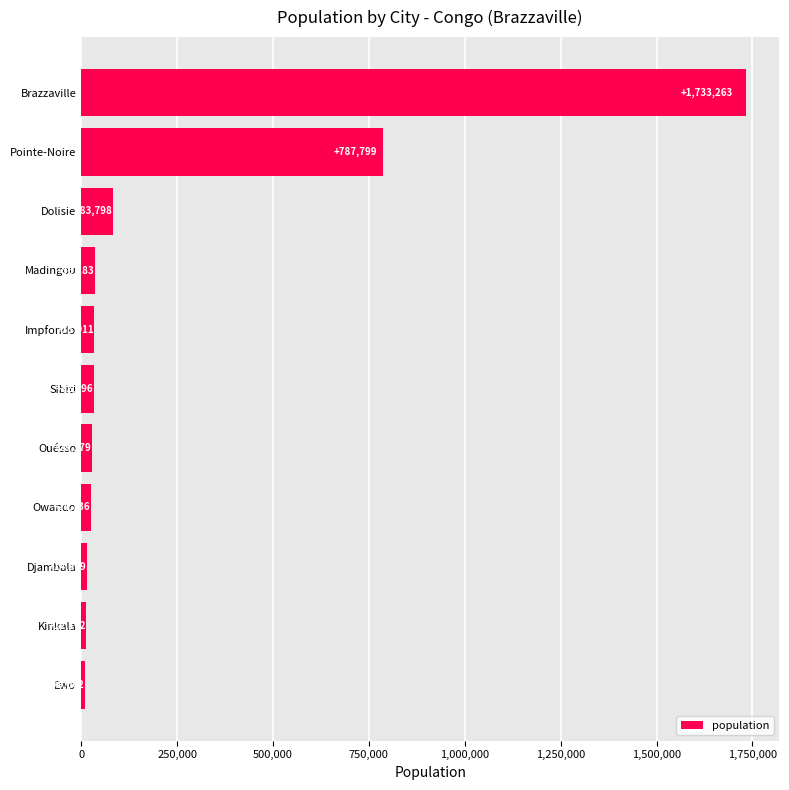

Rank the categories by value from lowest to highest.

Ewo, Kinkala, Djambala, Owando, Ouésso, Sibiti, Impfondo, Madingou, Dolisie, Pointe-Noire, Brazzaville